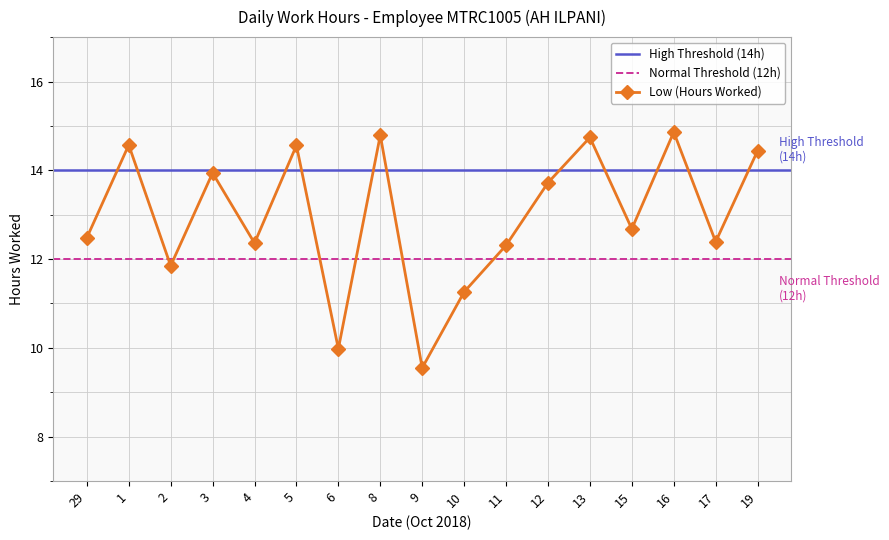

How many interior local peaks (higher than both neighbors) does the data have?

6